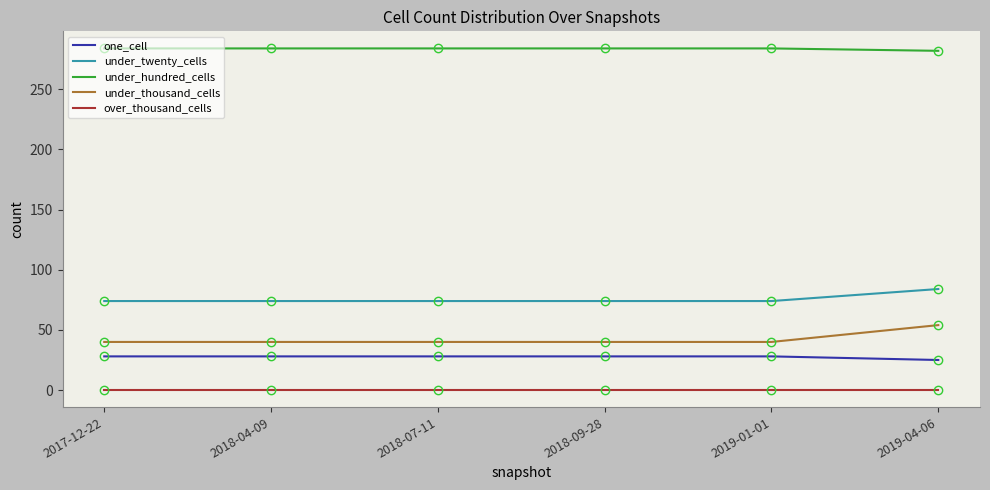

What are all the series names shown in the legend?

one_cell, under_twenty_cells, under_hundred_cells, under_thousand_cells, over_thousand_cells